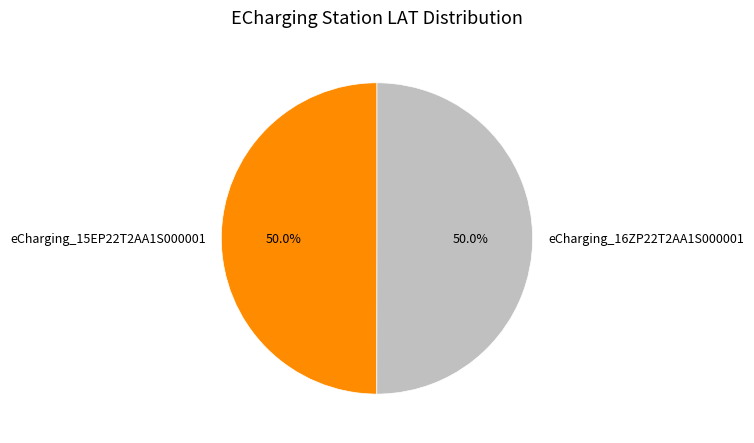

Approximately how many times larger is the value at eCharging_16ZP22T2AA1S000001 compared to eCharging_15EP22T2AA1S000001?

1.0